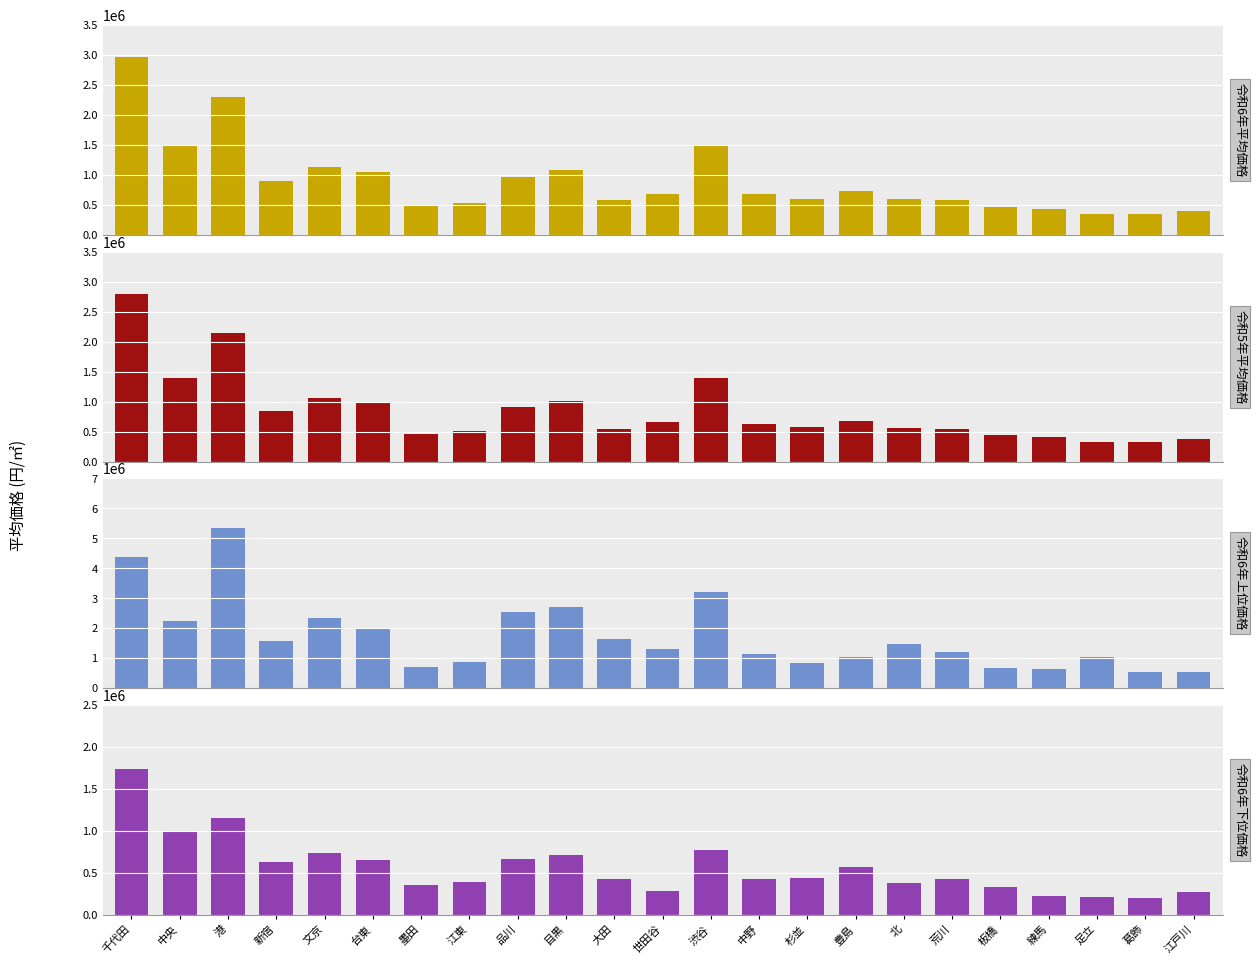

Reading left to right, transcribe all the data shown in this chart.

令和6年平均価格: 2968600	1490800	2297300	906100	1136700	1043200	490700	539400	971000	1090800	579100	682700	1483200	675000	600200	728400	597400	577200	472200	425900	348500	346500	394900
令和5年平均価格: 2791400	1386400	2149700	851700	1057100	980700	461900	510200	905900	1013300	546800	655800	1386700	634700	571100	675500	560900	540500	448600	409100	332400	333800	377300
令和6年上位価格: 4390000	2260000	5350000	1570000	2350000	2020000	706000	880000	2550000	2720000	1630000	1300000	3220000	1150000	848000	1050000	1490000	1210000	686000	635000	1060000	531000	552000
令和6年下位価格: 1740000	987000	1160000	635000	742000	654000	353000	389000	672000	715000	429000	285000	772000	430000	439000	575000	382000	433000	335000	232000	212000	198000	277000